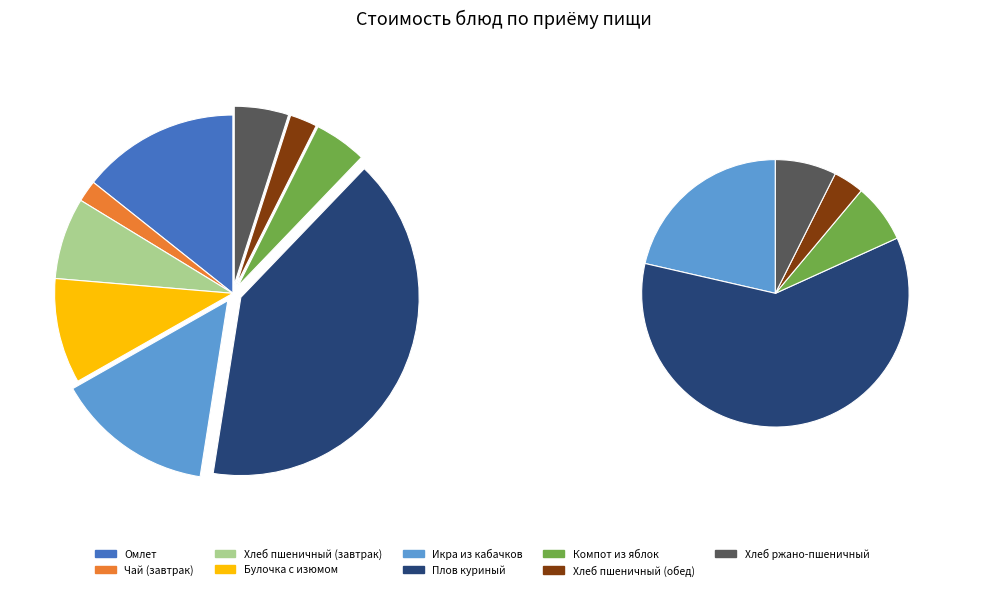

To the nearest percent, what portion does Икра из кабачков represent?

14%